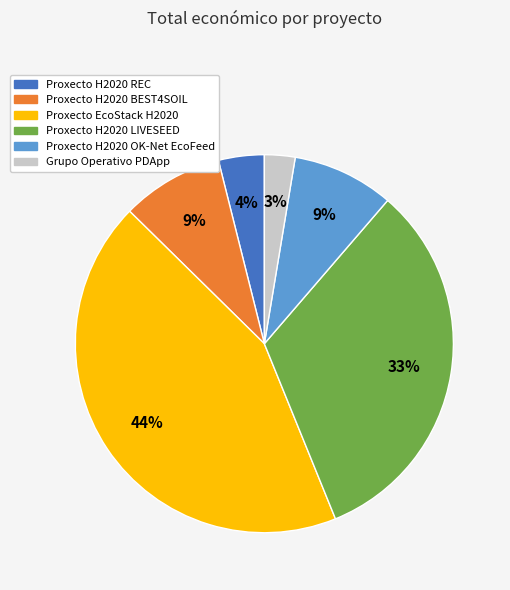

True or false: Proxecto H2020 LIVESEED accounts for 33% of the total.

True